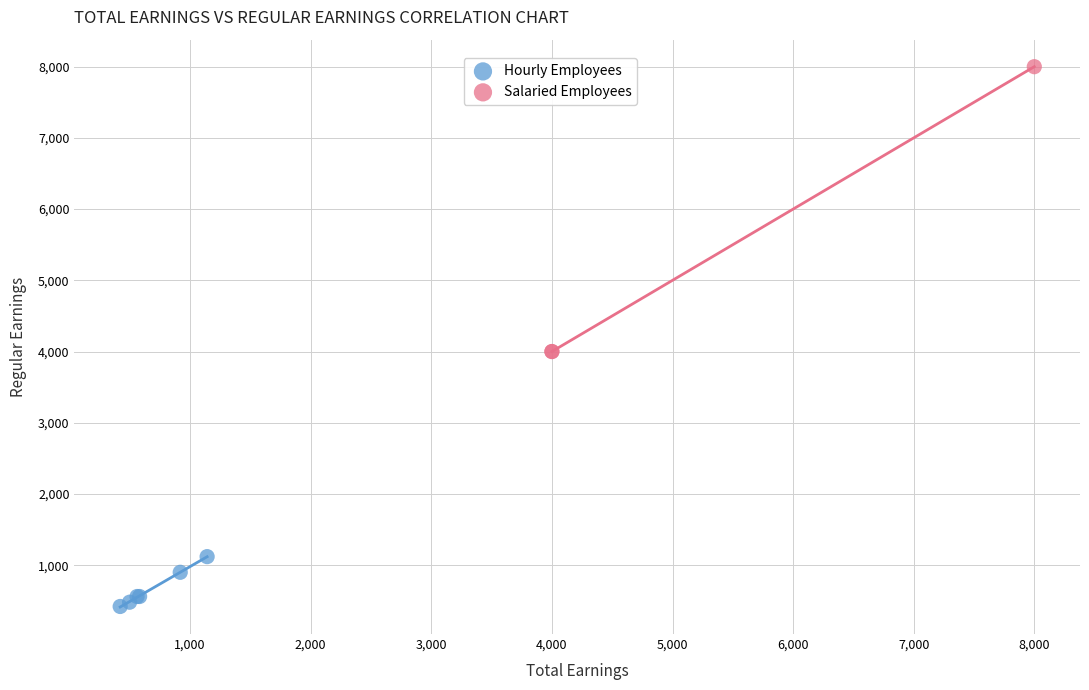

Which series contains the lowest Y value?

Hourly Employees